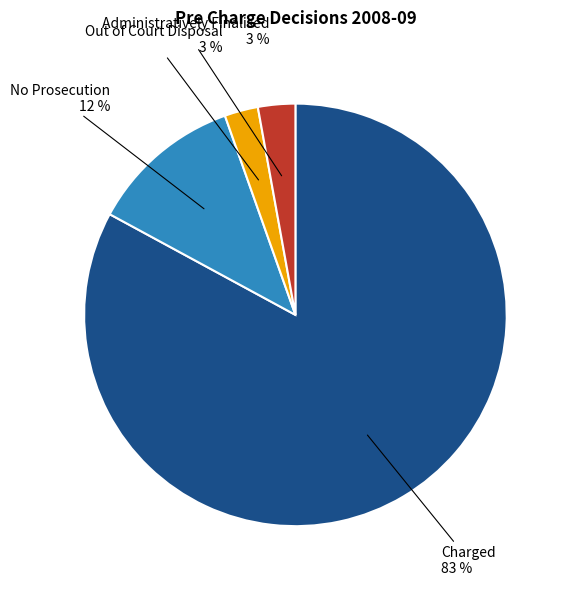

Which slice represents more than half of the pie?

Charged